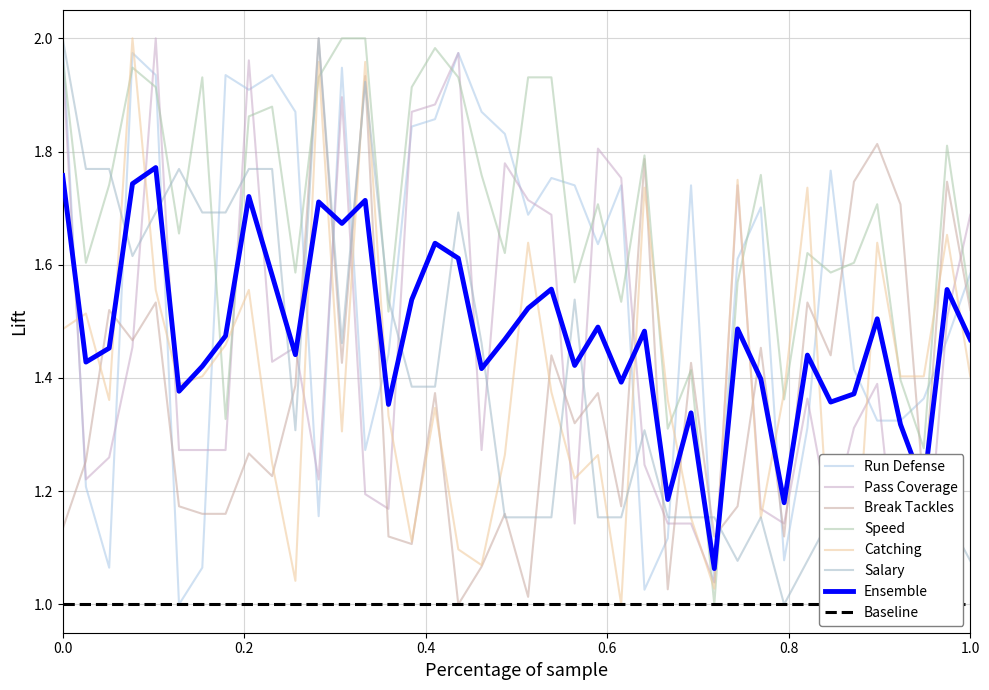

True or false: pass_coverage has a value of 3.2 at 81.

False